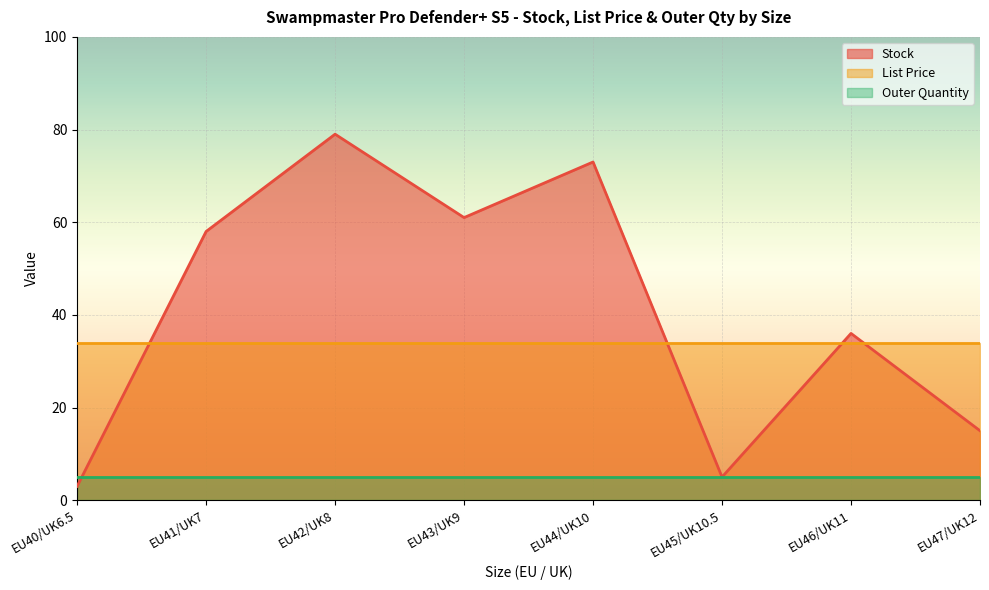

Is it true that Stock equals 3.0 at EU40/UK6.5?

True